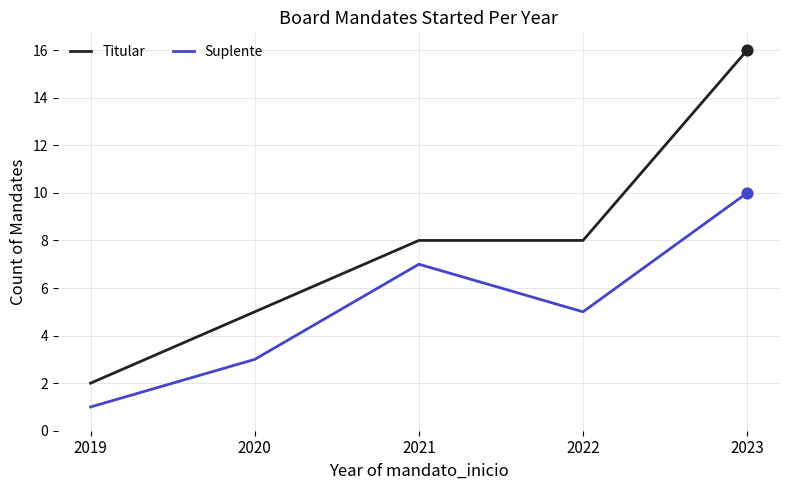

Which series has the largest total across all categories?

Titular